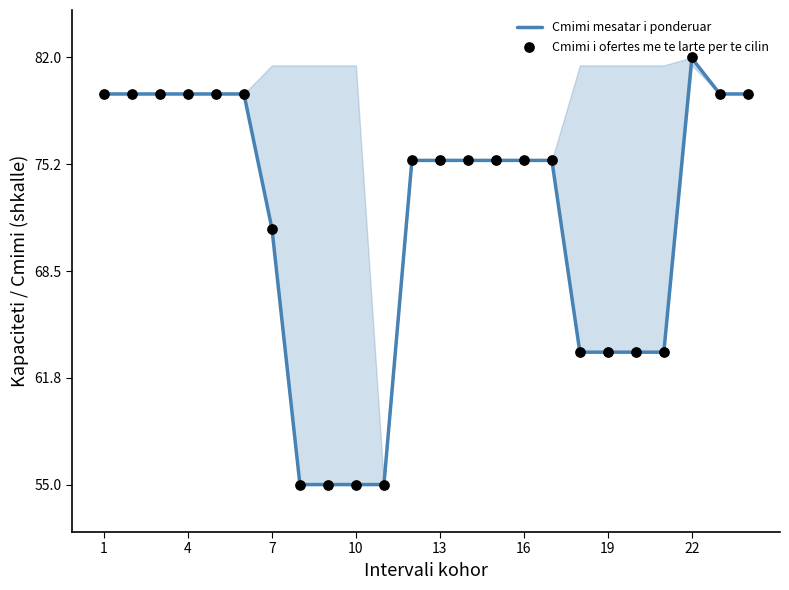

Which series has the largest total across all categories?

Cmimi i ofertes me te larte per te cilin